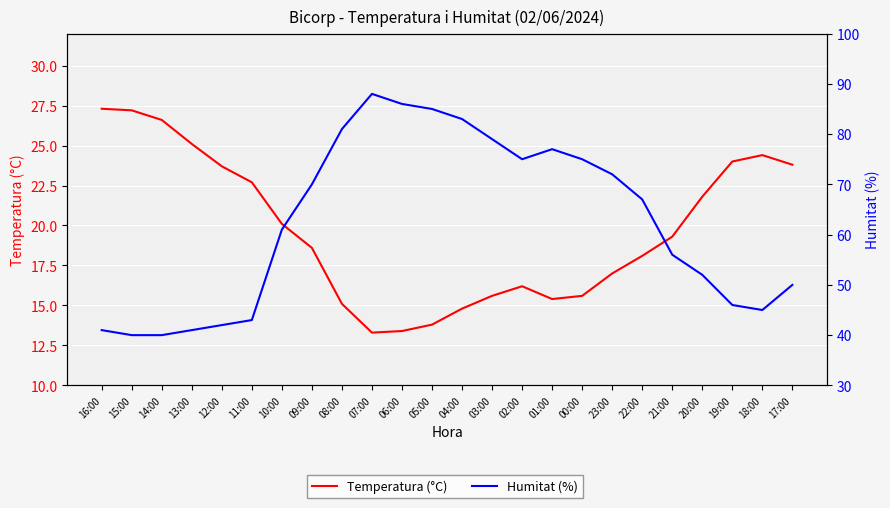

What is the difference between the maximum and minimum values in the Temperatura (°C) series?

14.0